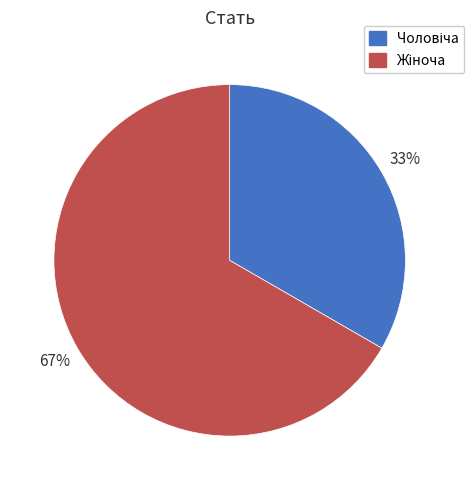

To the nearest percent, what is the average slice percentage?

50%